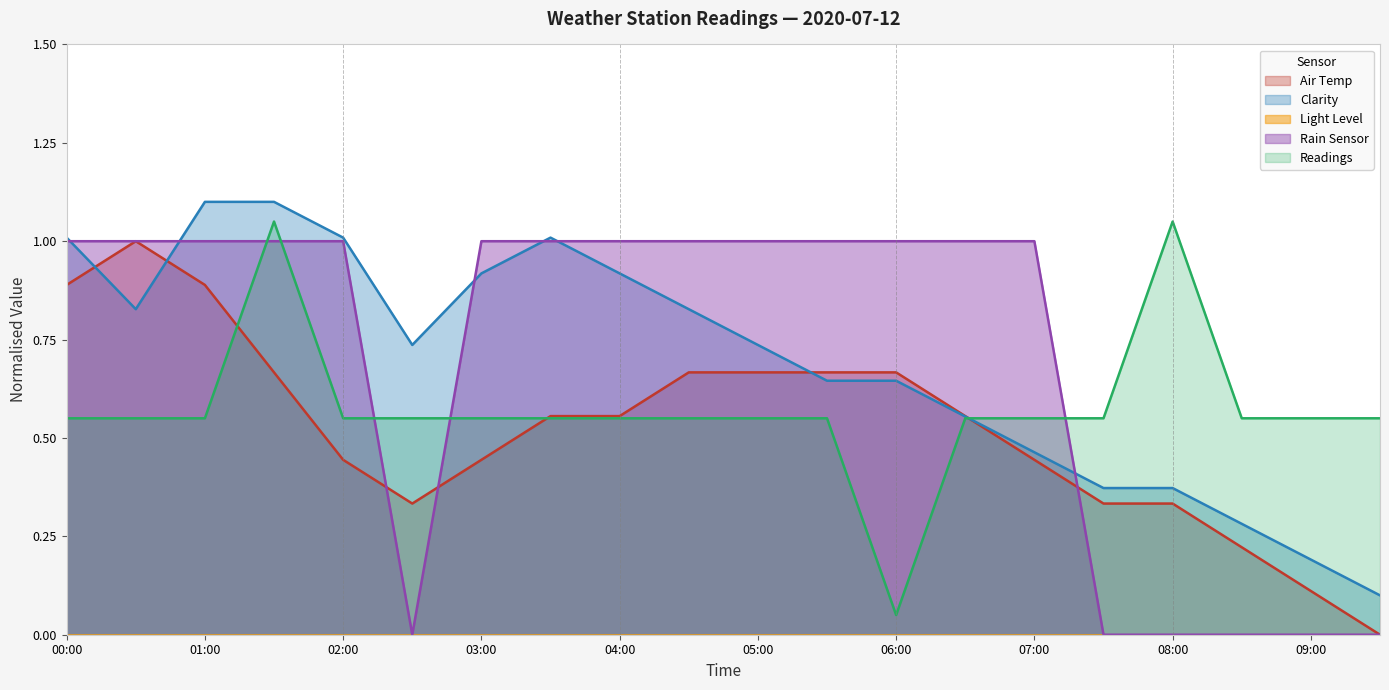

At which category does the chart reach its minimum across all series?

09:30